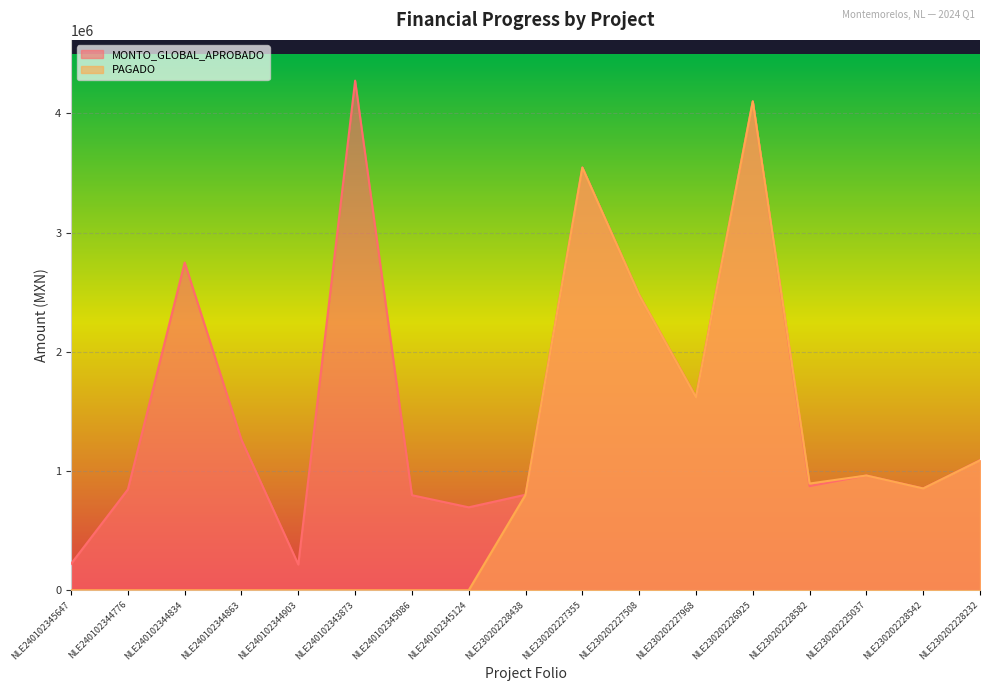

Which series has the largest total across all categories?

MONTO_GLOBAL_APROBADO